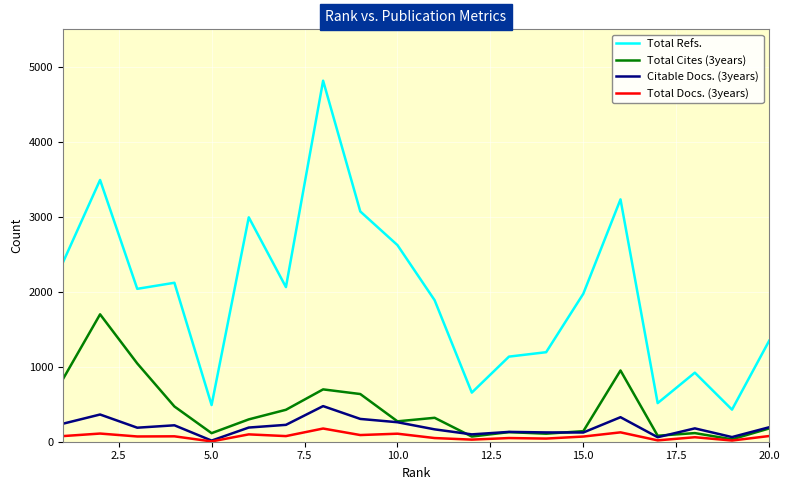

Which series has the largest total across all categories?

Total Refs.